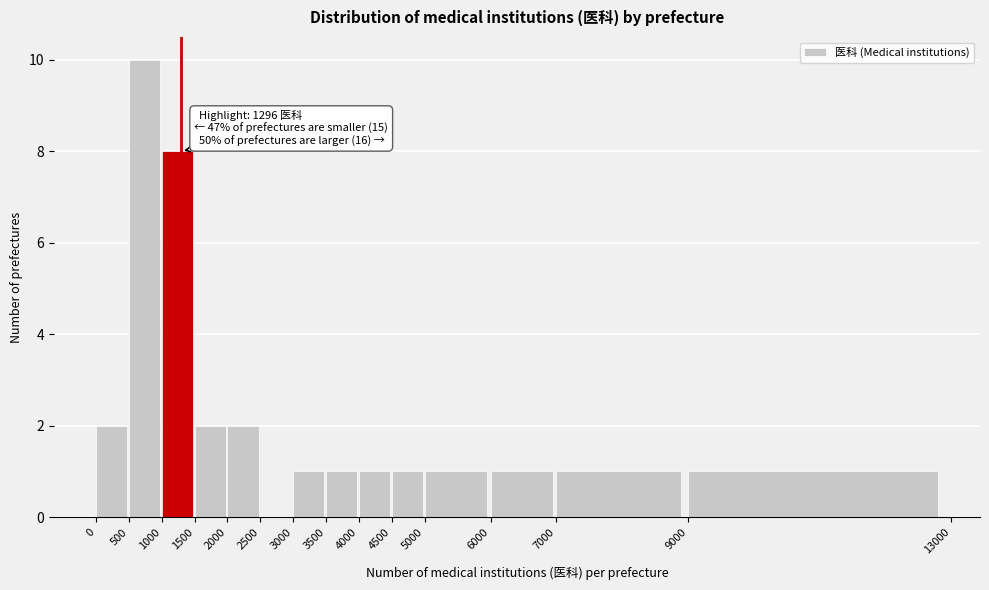

Which range on the x-axis has the tallest bar?

500 to 1000